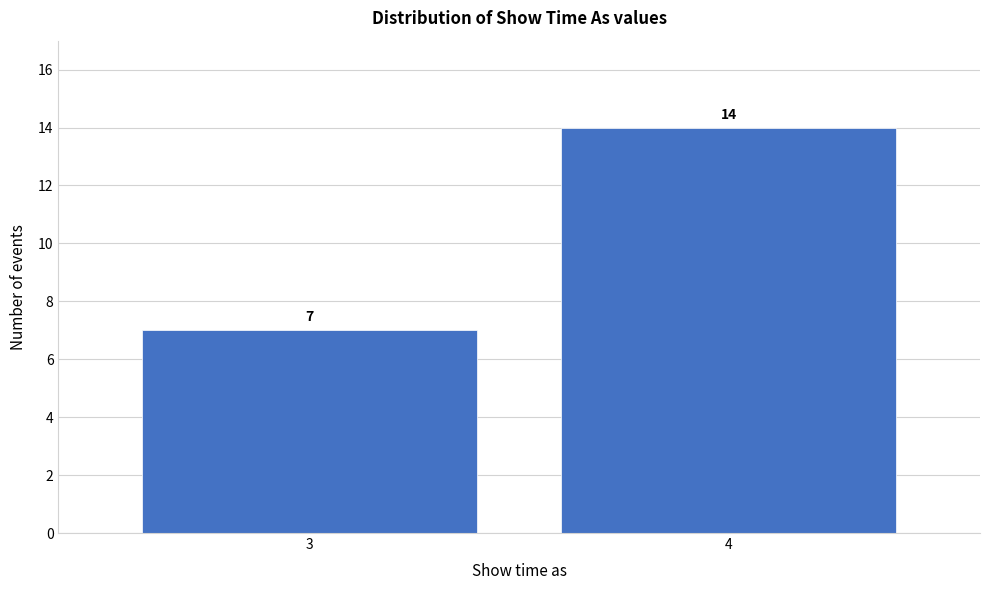

Reading left to right, transcribe all the data shown in this chart.

7	14